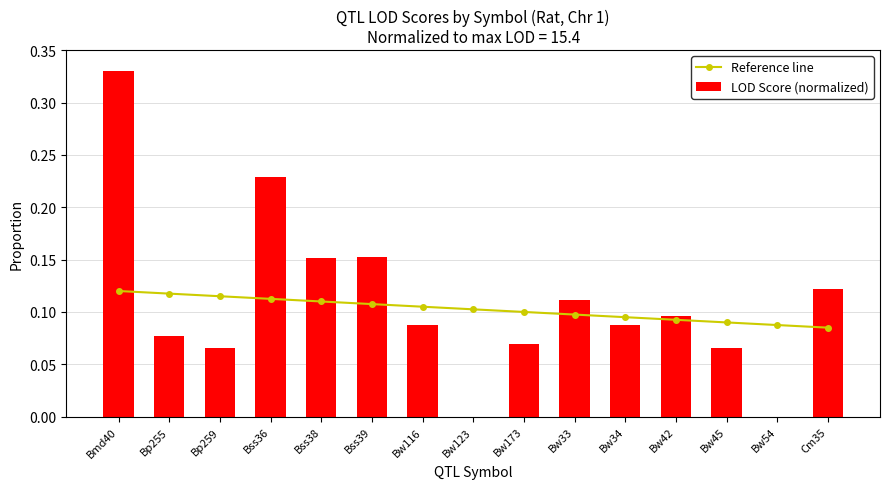

How many Reference line values are between 0 and 1?

15